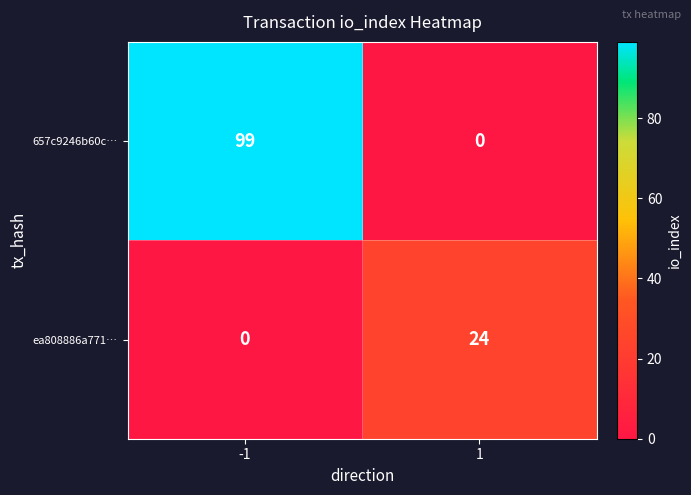

Reading left to right, extract all data points from this chart.

657c9246b60c…: -1=99	1=0
ea808886a771…: -1=0	1=24